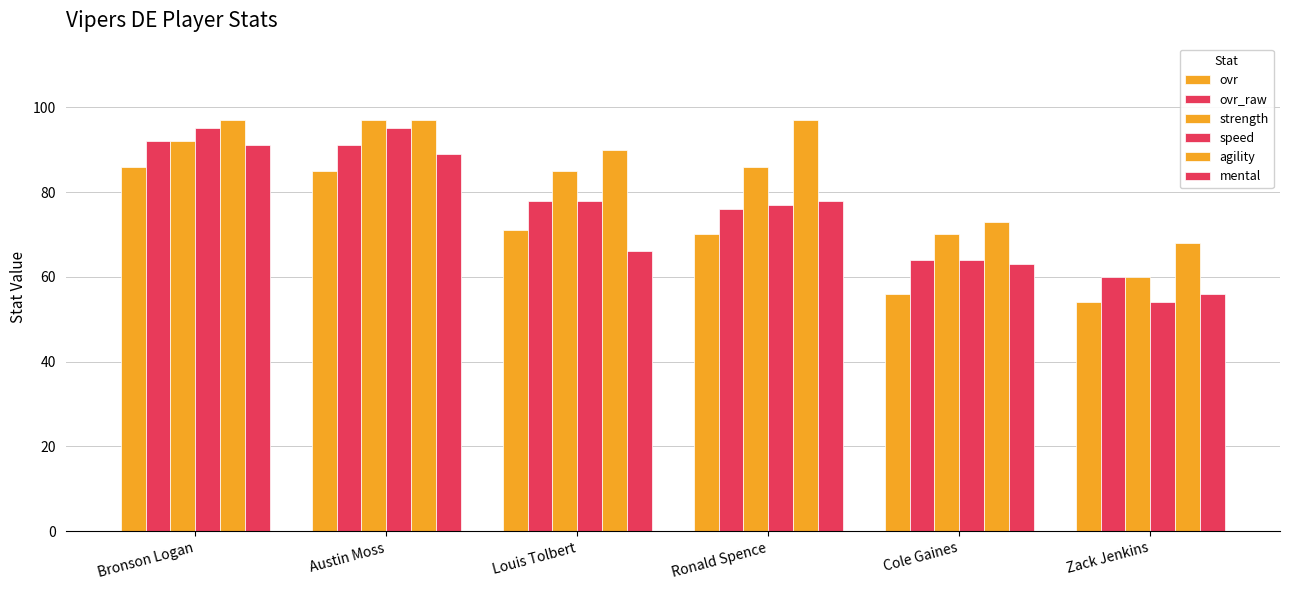

Rank the categories by strength value from lowest to highest.

Zack Jenkins, Cole Gaines, Louis Tolbert, Ronald Spence, Bronson Logan, Austin Moss